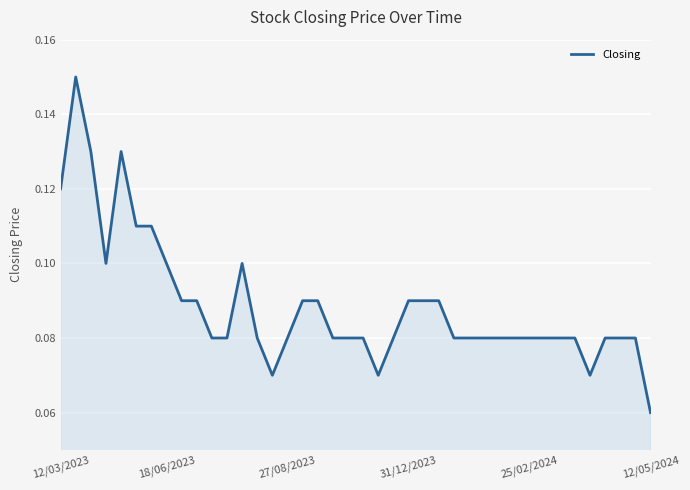

How many lines are shown in the chart?

1